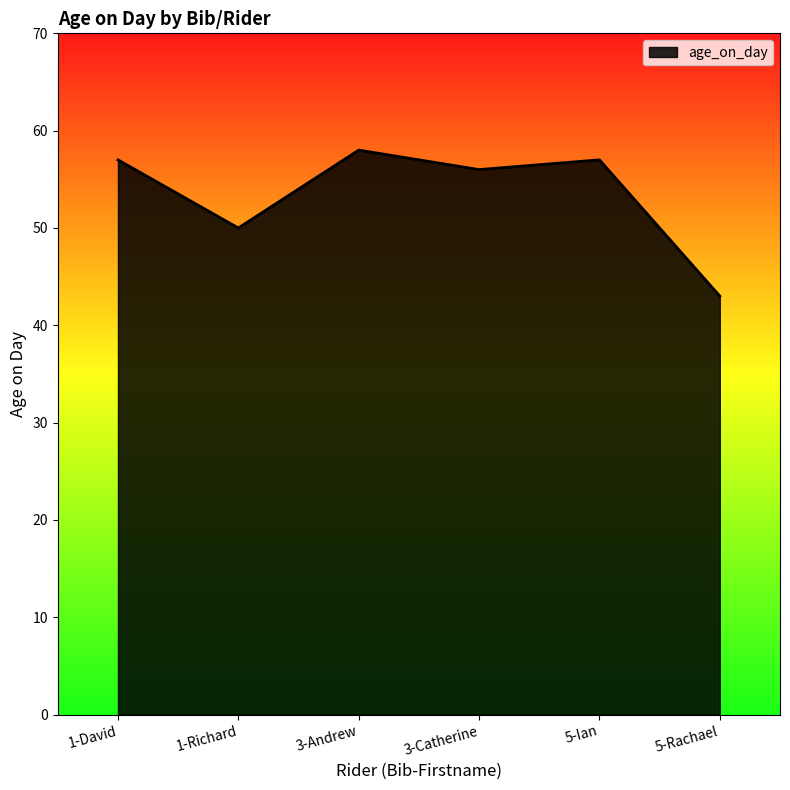

What position from the right is 1-Richard?

5